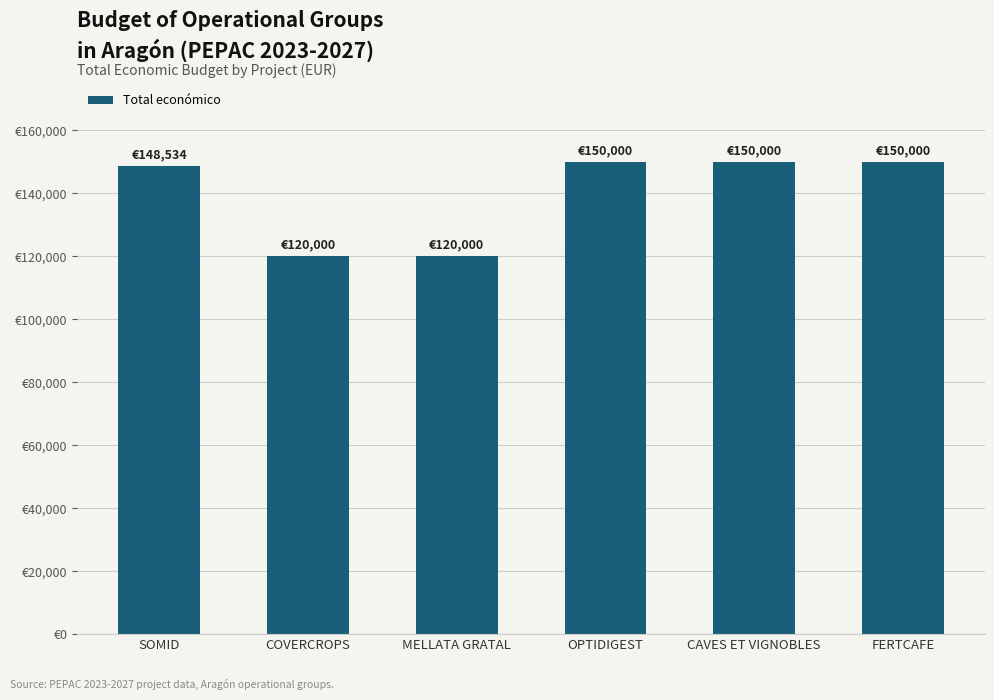

Which category has the lowest value across all series?

COVERCROPS